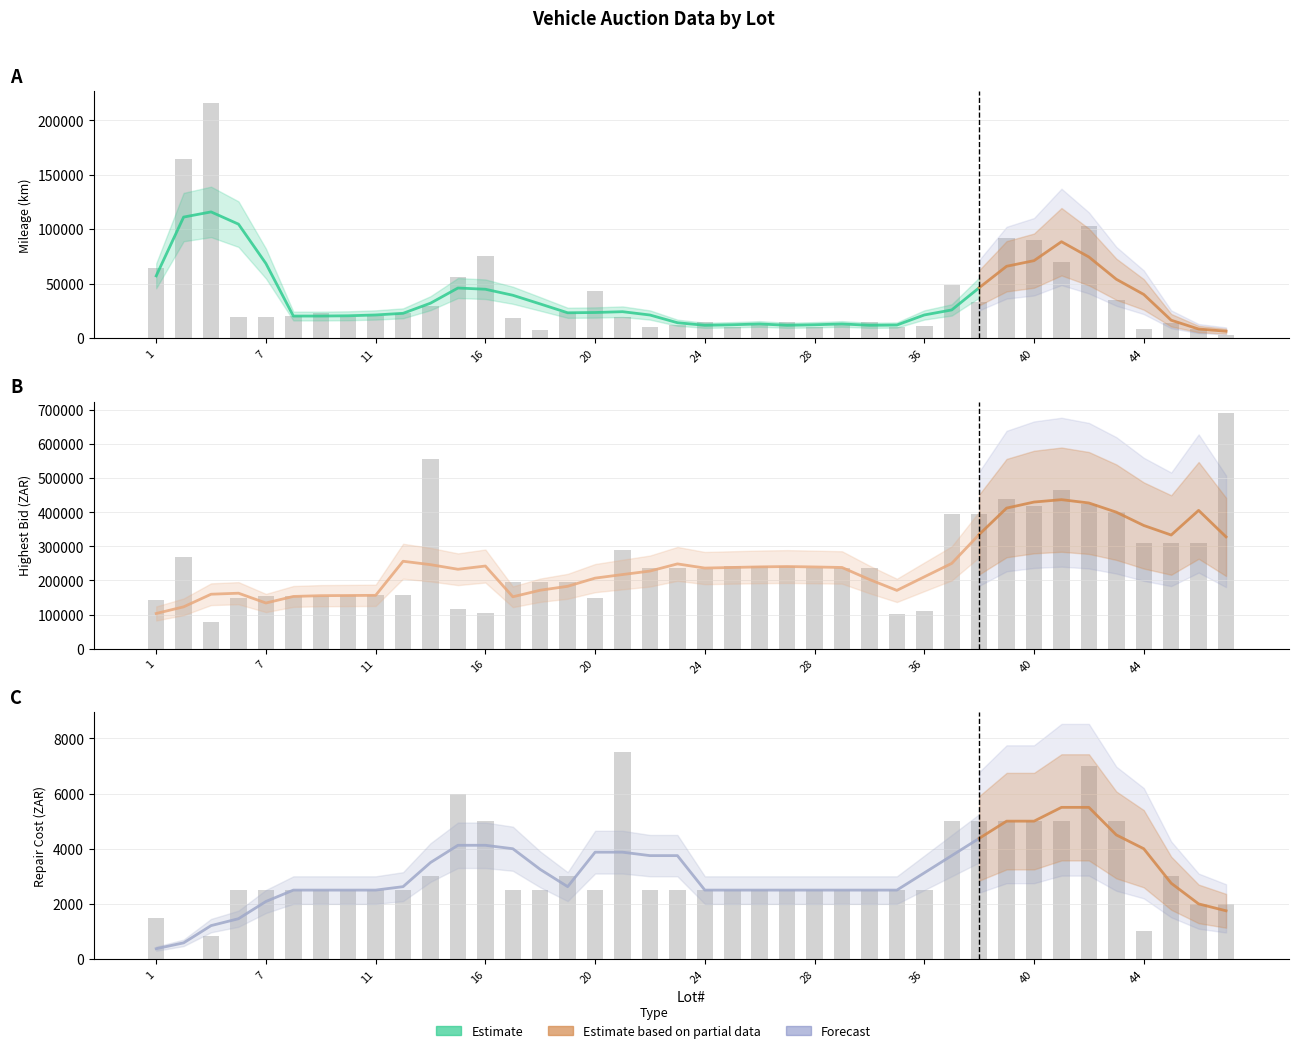

How many values in the Highest Bid series exceed 236000?

19